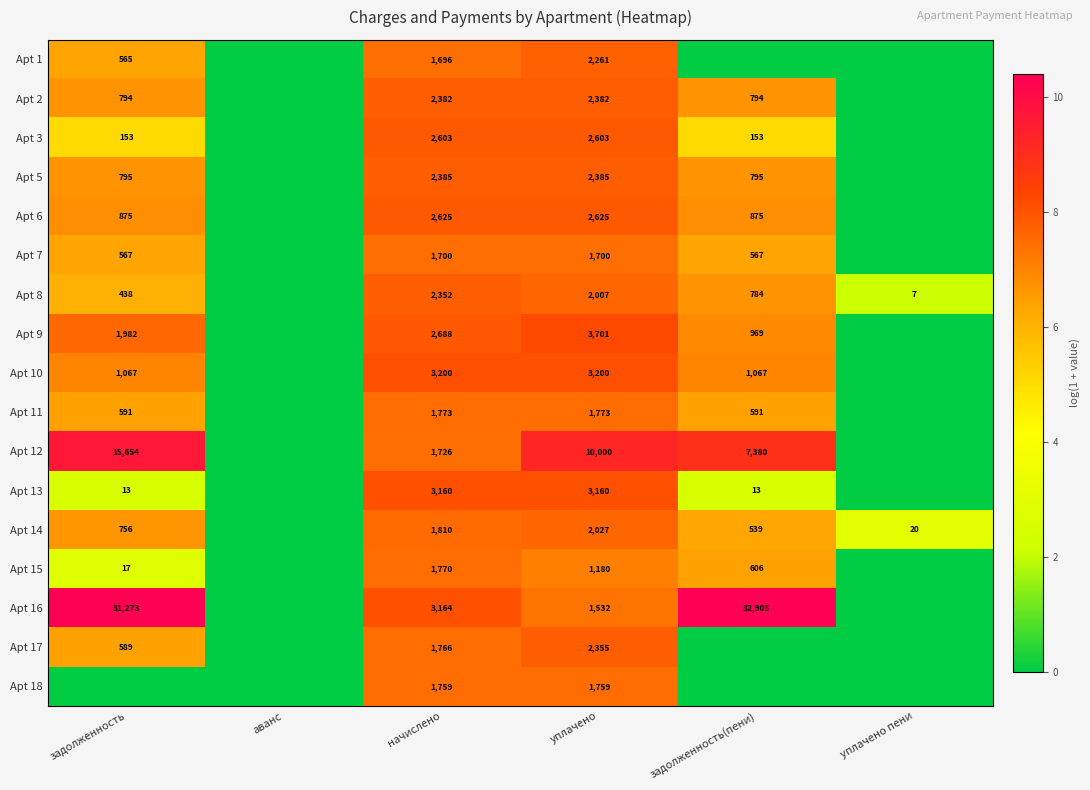

What is the sum of the Apt 7 values at задолженность(пени) and задолженность?

1134